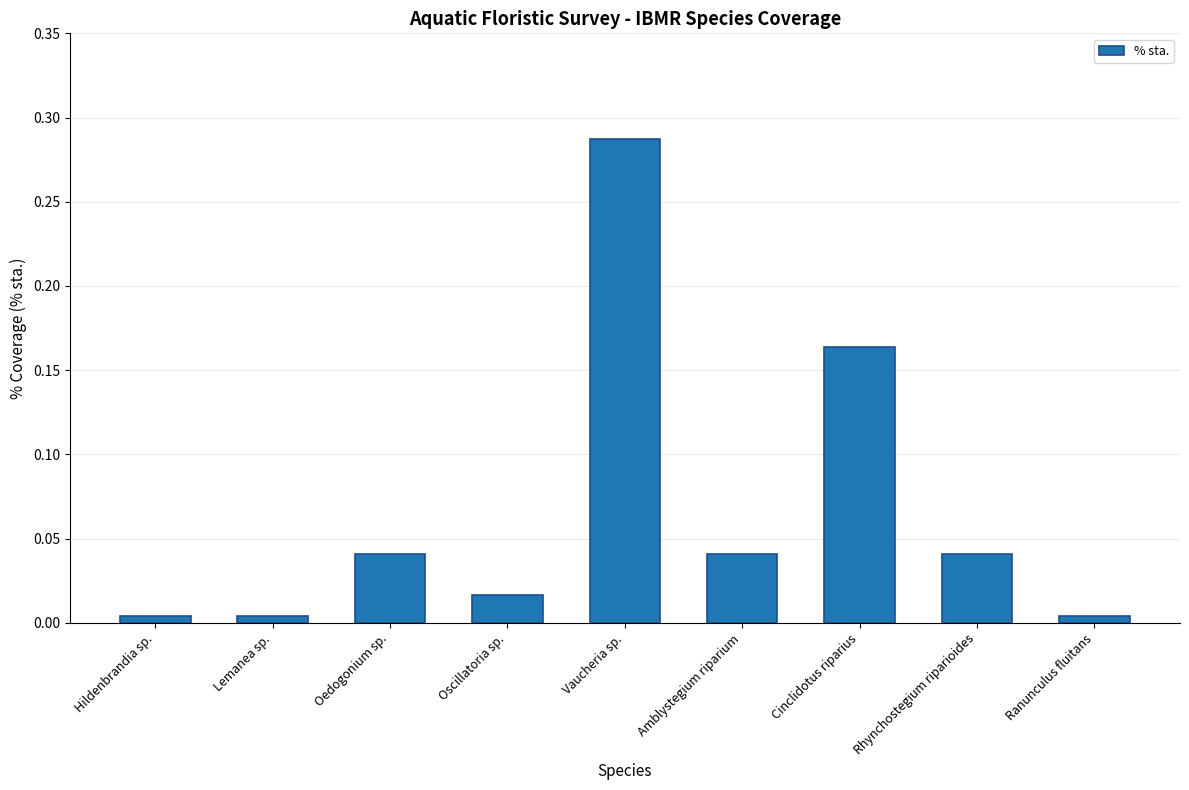

The chart shows a value of 0.1 at Rhynchostegium riparioides. True or false?

False